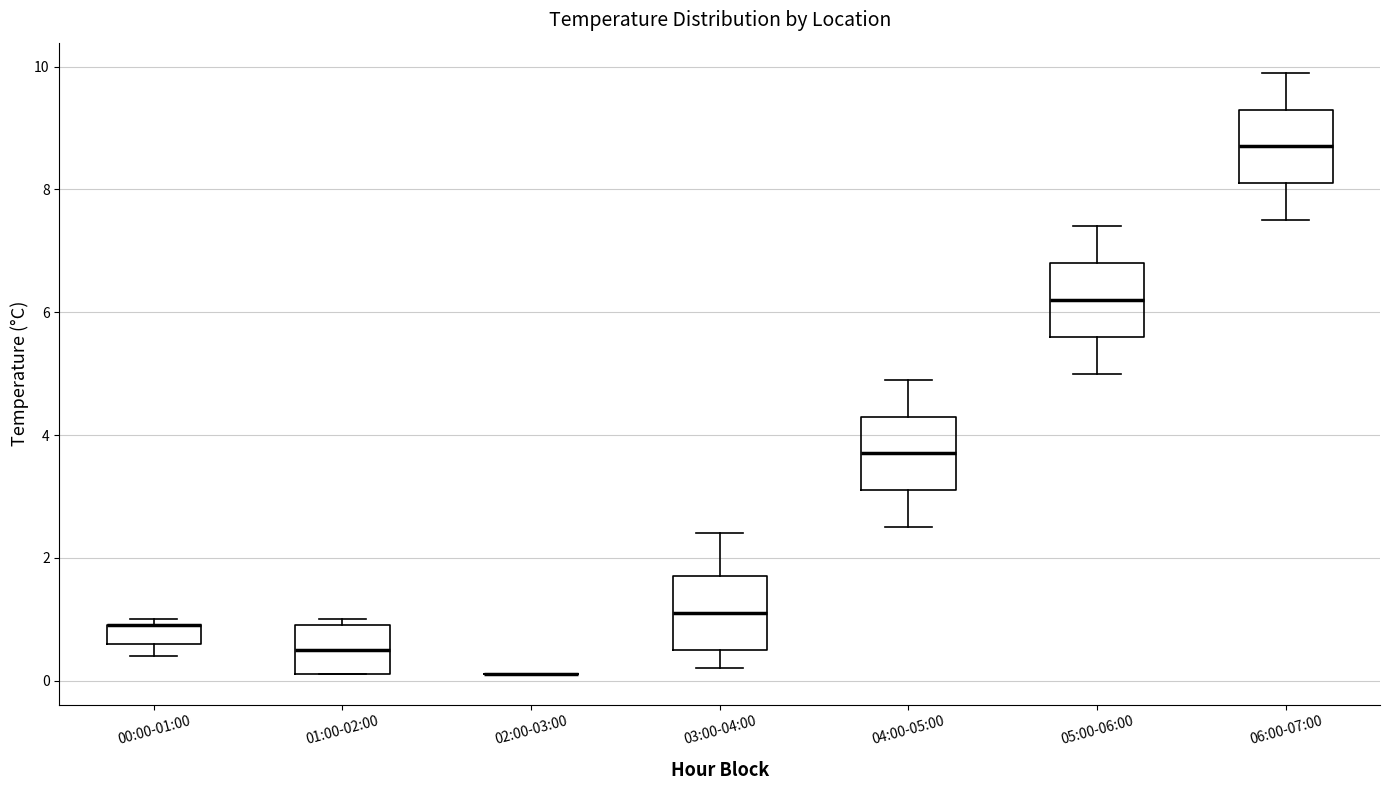

Reading left to right, read every box against the y-axis: the position of its median line, the range the box covers, and the ends of its whiskers. The values are not printed on the chart, so give them approximately, as read against the axis.

00:00-01:00: median 1.0 (drawn on the box's upper edge), box 0.6 to 1.0, whiskers 0.4 to 1.0 (just above the box's upper edge)
01:00-02:00: median 0.6, box 0.2 to 1.0, whiskers 0.2 to 1.0 (just above the box's upper edge)
02:00-03:00: box collapsed to a line at 0.2, whiskers 0.2 to 0.2
03:00-04:00: median 1.2, box 0.6 to 1.8, whiskers 0.2 to 2.4
04:00-05:00: median 3.8, box 3.2 to 4.4, whiskers 2.6 to 5.0
05:00-06:00: median 6.2, box 5.6 to 6.8, whiskers 5.0 to 7.4
06:00-07:00: median 8.8, box 8.2 to 9.4, whiskers 7.6 to 10.0